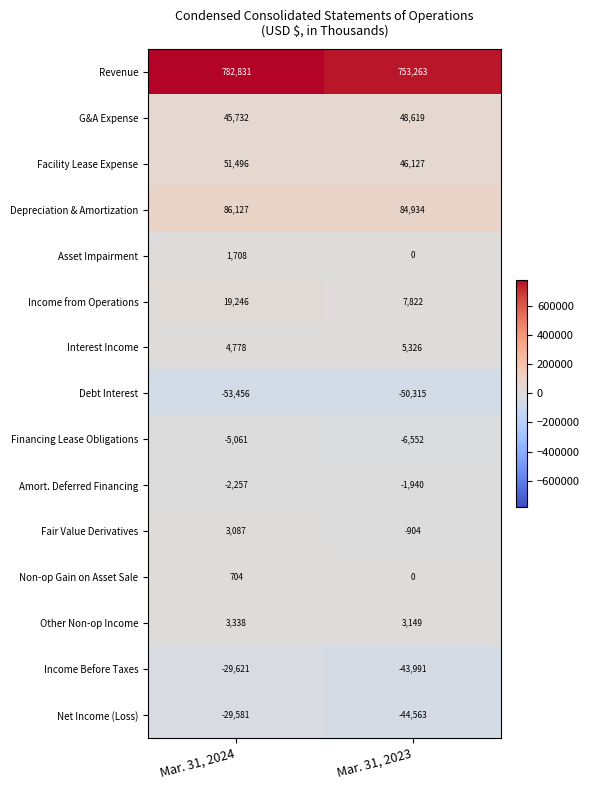

Which series has the widest spread of values?

Revenue